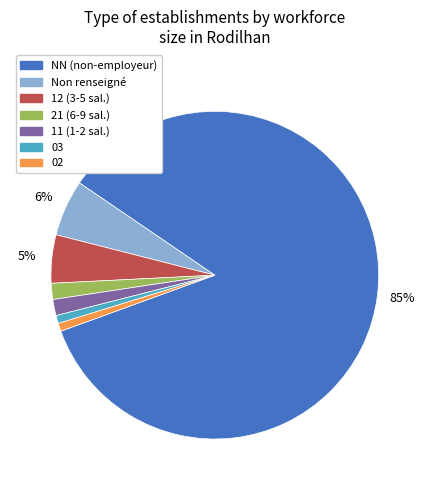

To the nearest percent, what is the average slice percentage?

14%